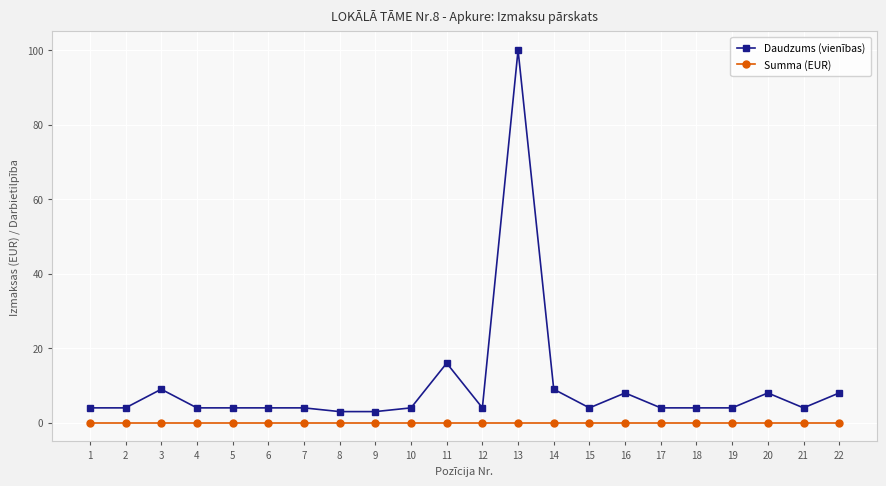

Which series has the widest spread of values?

Daudzums (vienības)